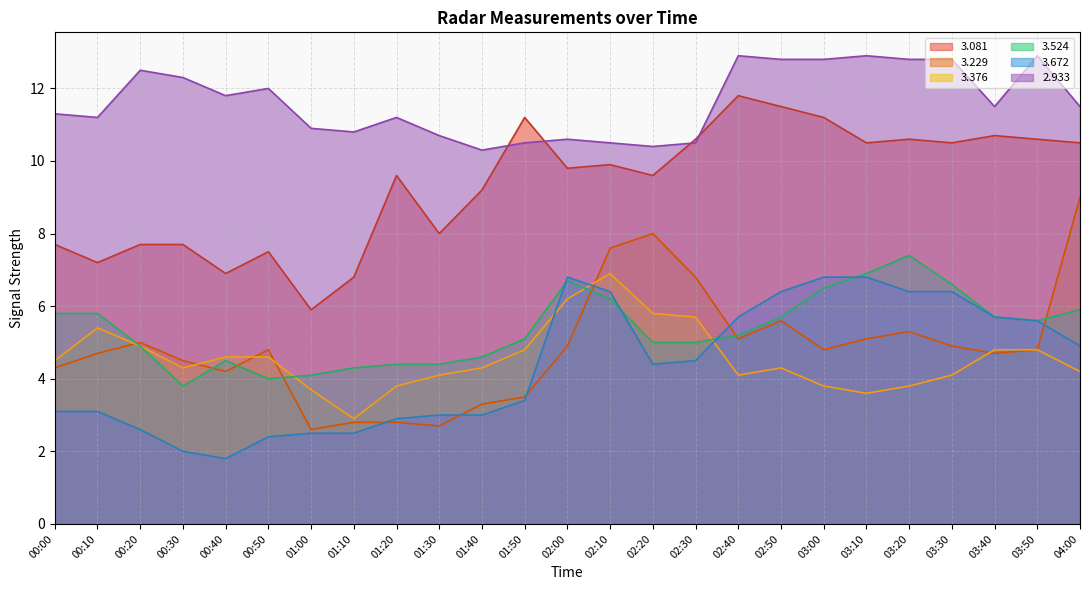

True or false:   2.933 has more than 1 interior local peaks.

True